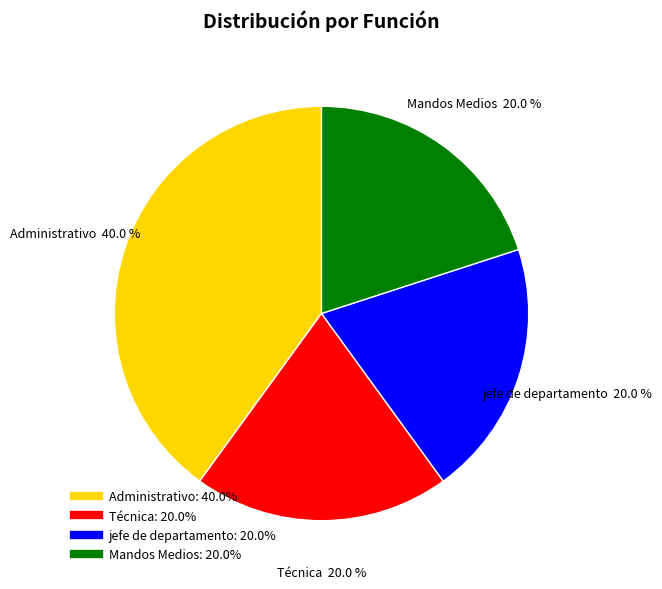

Approximately how many times larger is the value at Mandos Medios compared to Técnica?

1.0